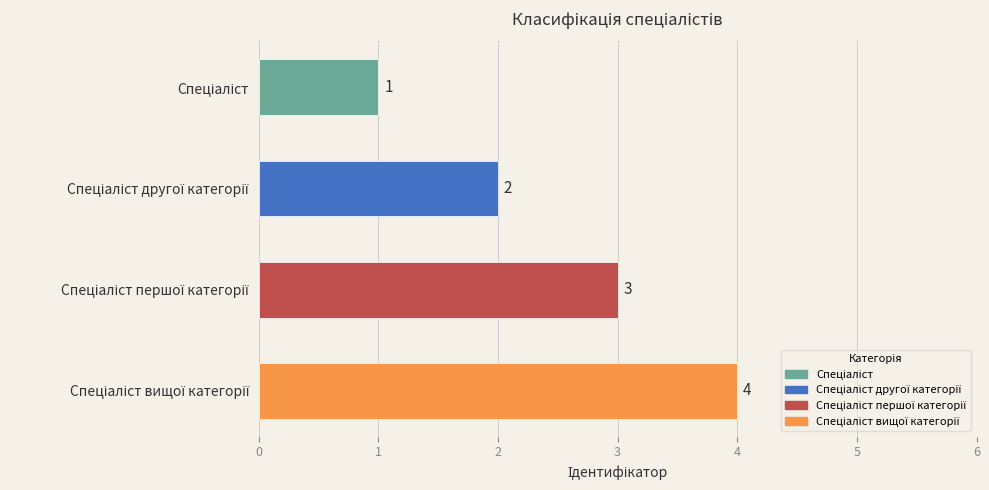

How many values are between 2 and 4?

3